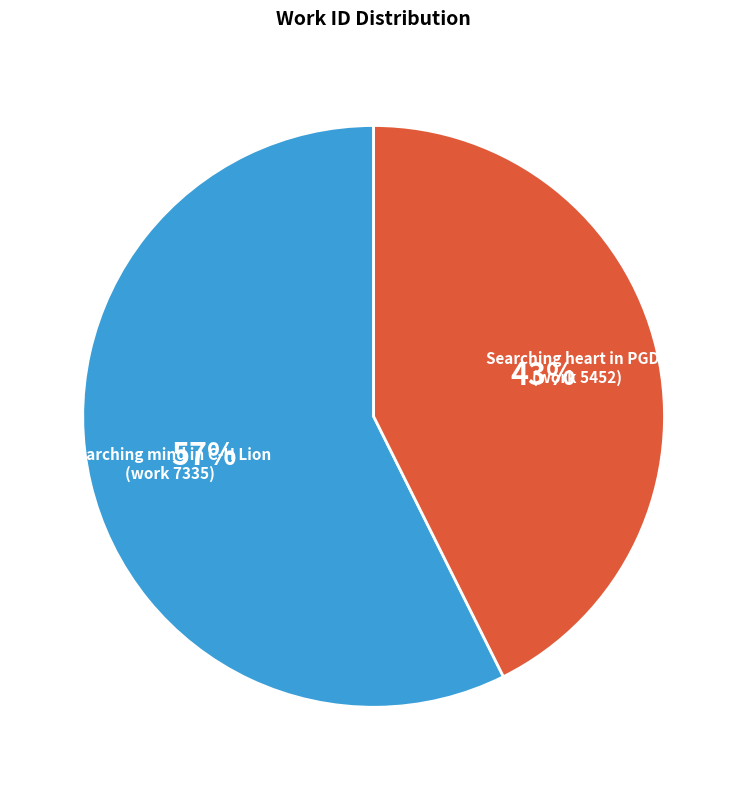

Is it true that Searching heart in PGDP (work 5452) is 43% of the pie?

True